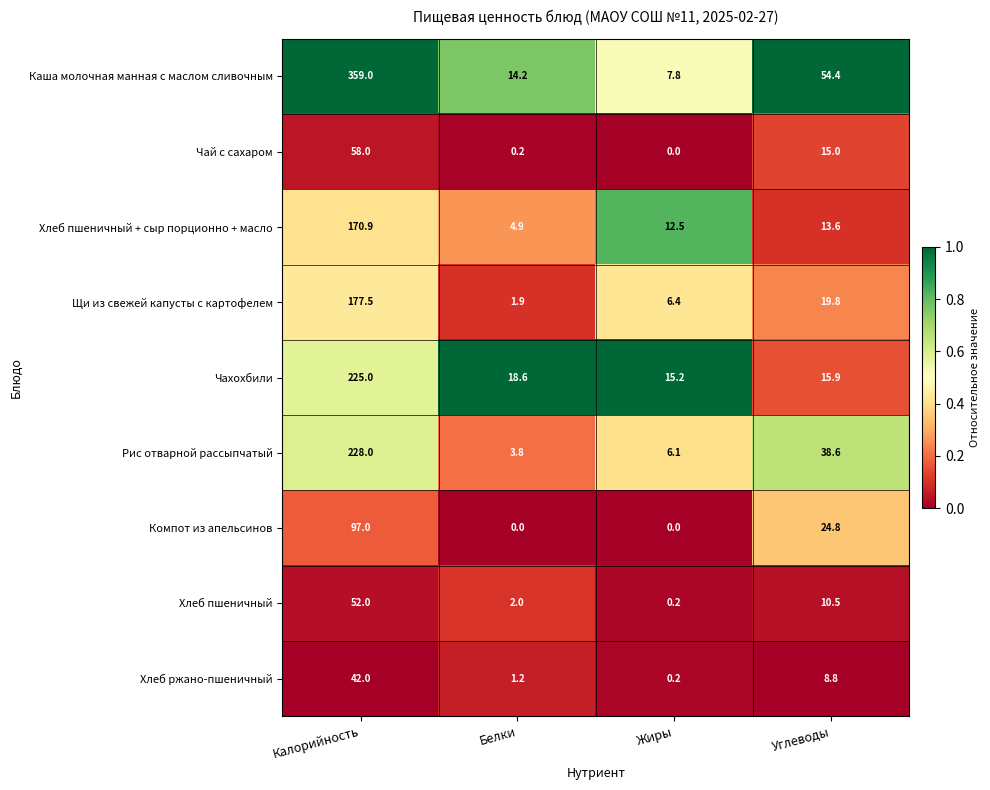

Where is Компот из апельсинов nearest to the value 48?

Углеводы